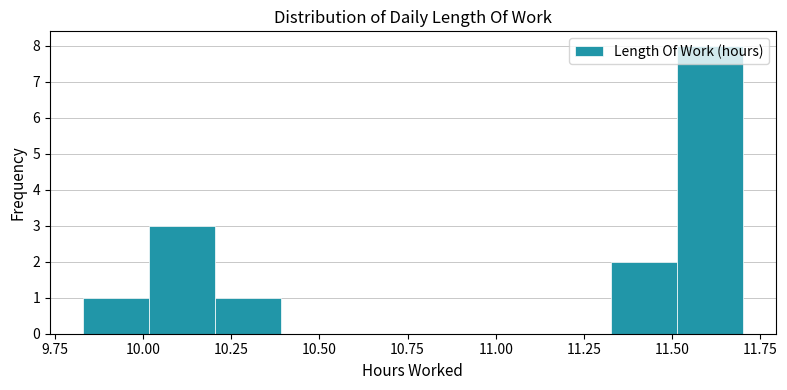

Around what value on the x-axis is the tallest bar? Give the approximate position of its centre, as read against the axis.

11.60